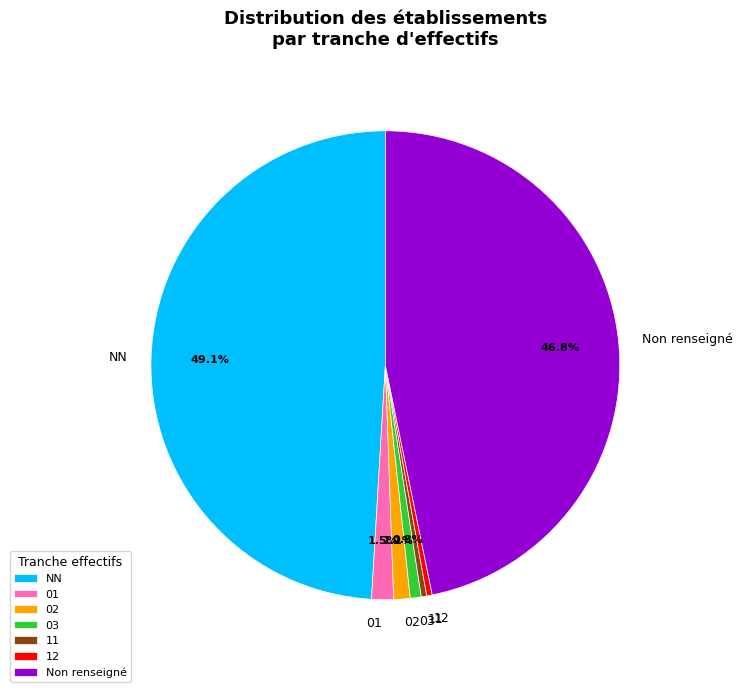

Which slice is the largest?

NN